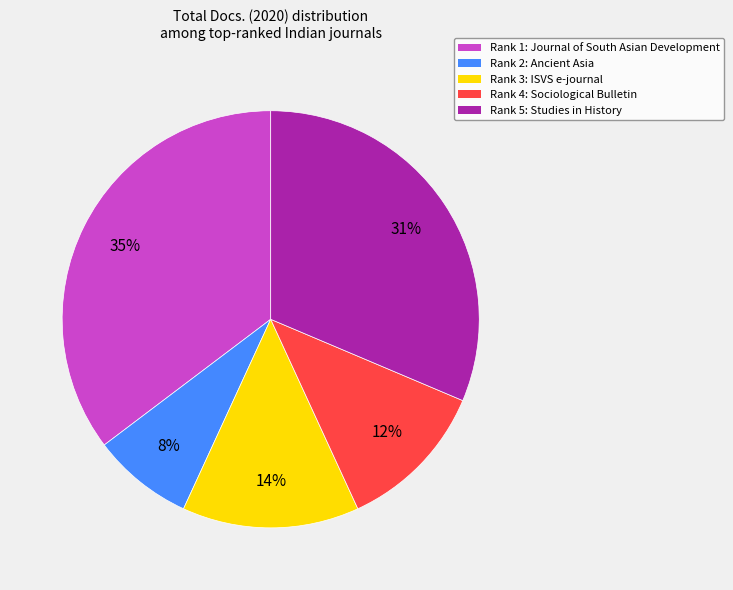

Is there a majority slice in this chart?

No